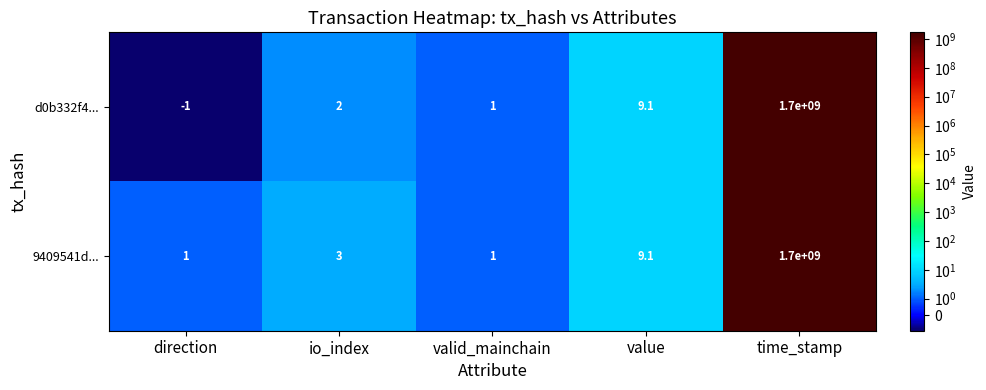

The value of 9409541d... at valid_mainchain is 0.6. True or false?

False